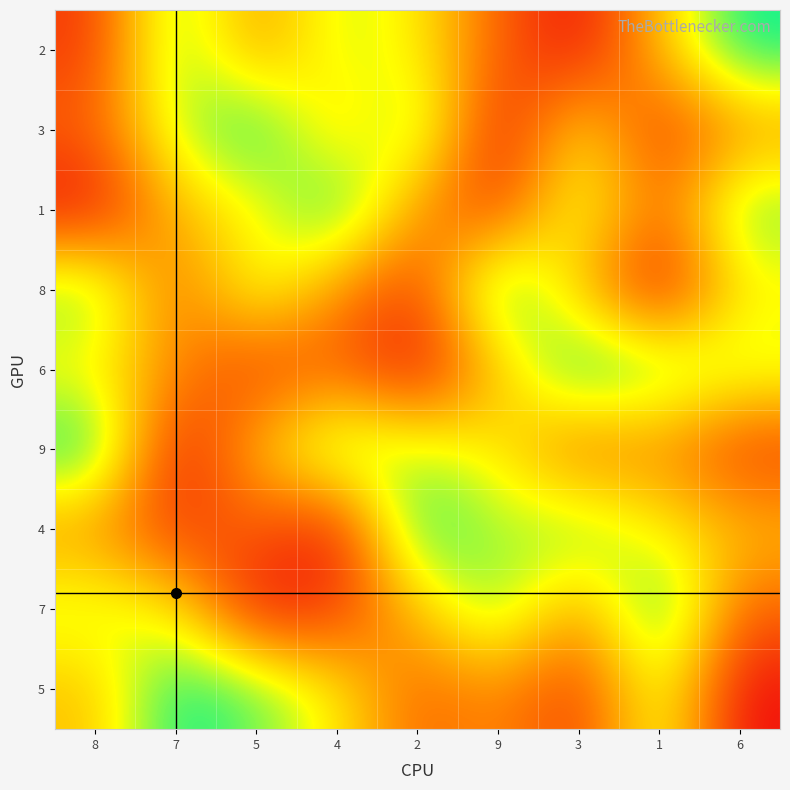

Reading left to right, what are all the values shown in this chart?

2: 8=2	7=8	5=4	4=7	2=6	9=3	3=1	1=5	6=9
3: 8=3	7=7	5=9	4=5	2=8	9=1	3=6	1=2	6=4
1: 8=1	7=5	5=6	4=9	2=4	9=2	3=7	1=3	6=8
8: 8=8	7=3	5=7	4=4	2=2	9=9	3=5	1=1	6=6
6: 8=6	7=4	5=2	4=3	2=1	9=5	3=9	1=8	6=7
9: 8=9	7=1	5=5	4=8	2=7	9=6	3=3	1=4	6=2
4: 8=4	7=2	5=3	4=1	2=9	9=7	3=8	1=6	6=5
7: 8=7	7=6	5=1	4=2	2=5	9=8	3=4	1=9	6=3
5: 8=5	7=9	5=8	4=6	2=3	9=4	3=2	1=7	6=1